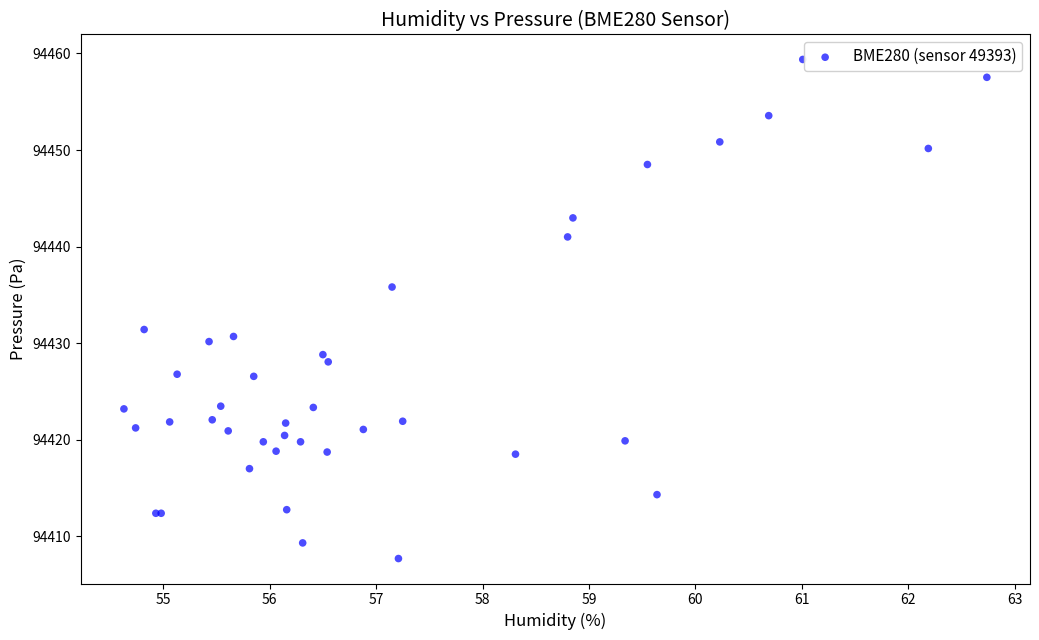

What Y value in the scatter plot is closest to 94433?

94431.4